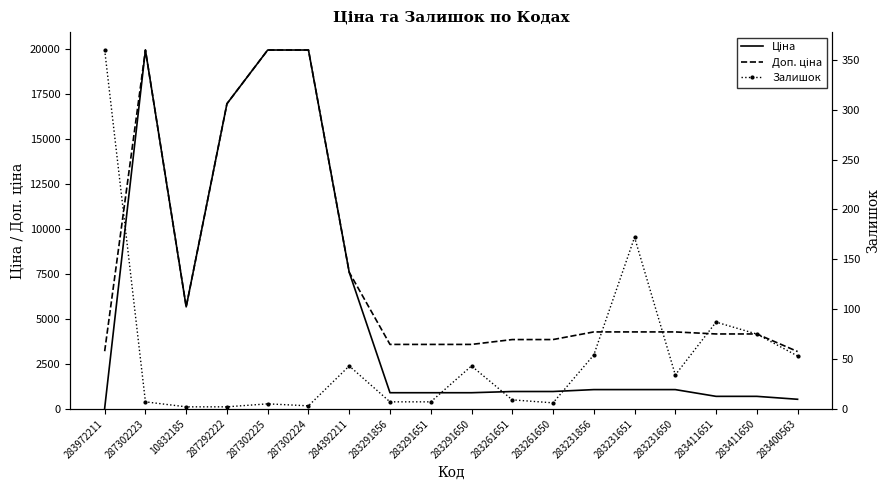

What position from the right is 283411650?

2